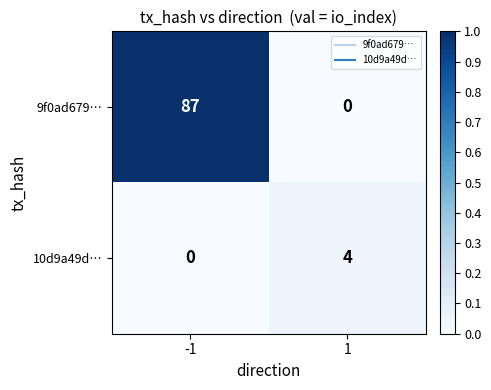

List the series in order of their overall mean, highest first.

9f0ad679…, 10d9a49d…